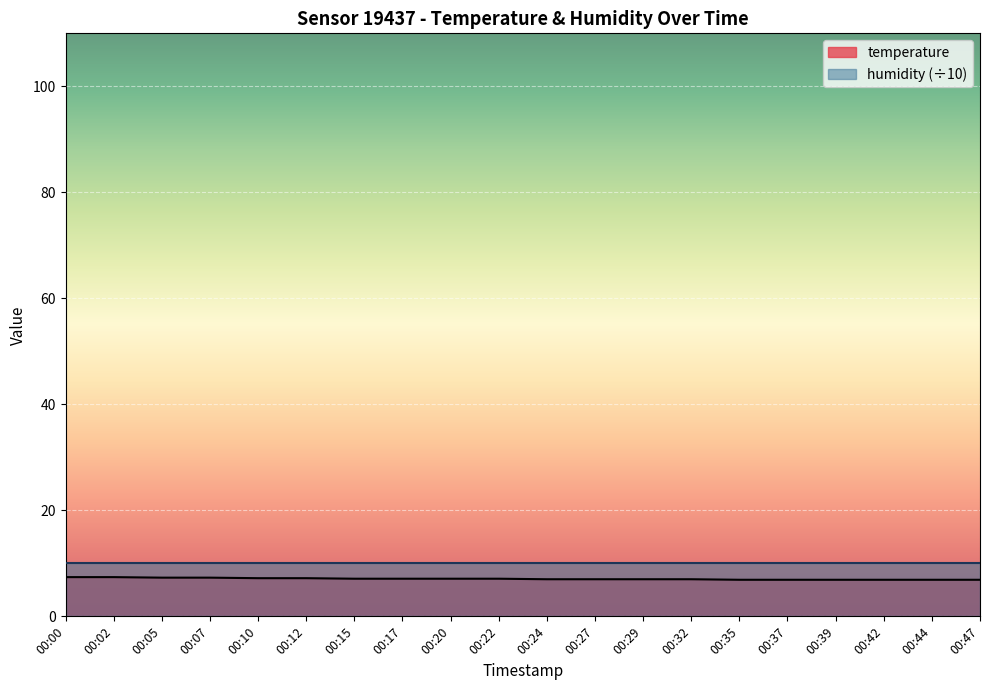

What is the greatest value displayed?

10.0